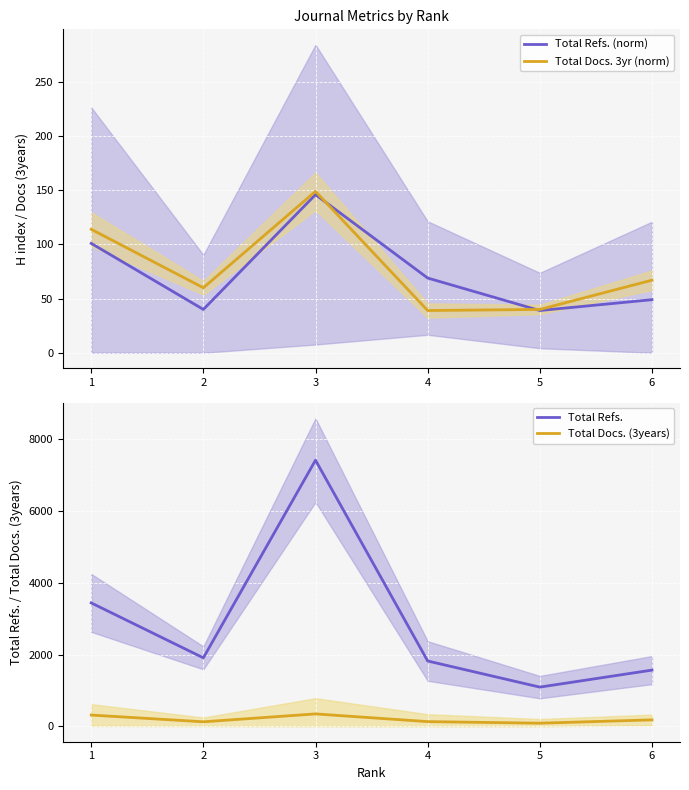

What is the value of the Total Refs. point at the 1st from the left?

3441